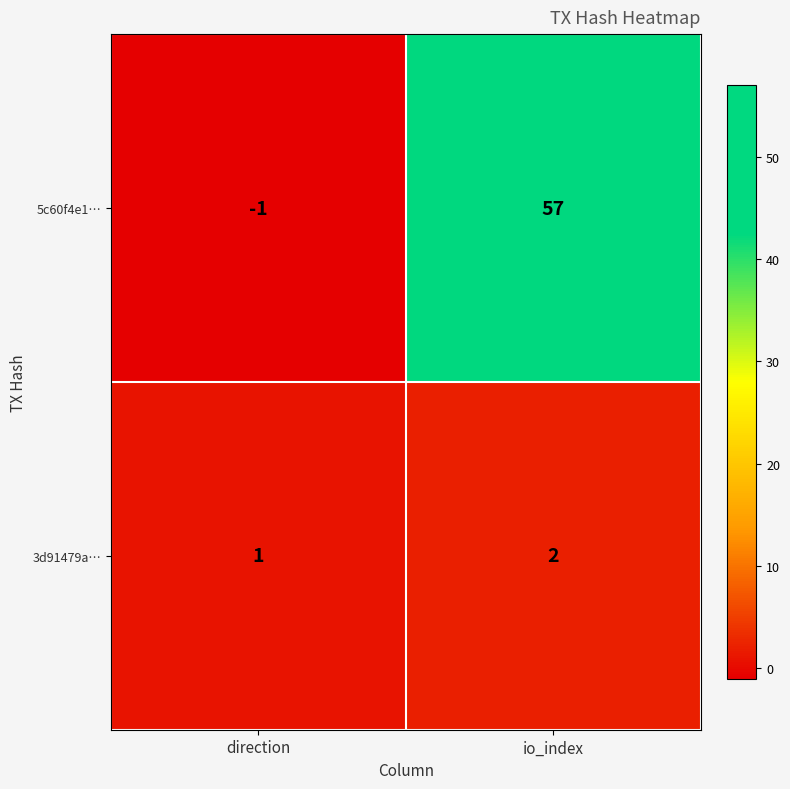

Rank the series at direction from highest to lowest value.

3d91479a…, 5c60f4e1…